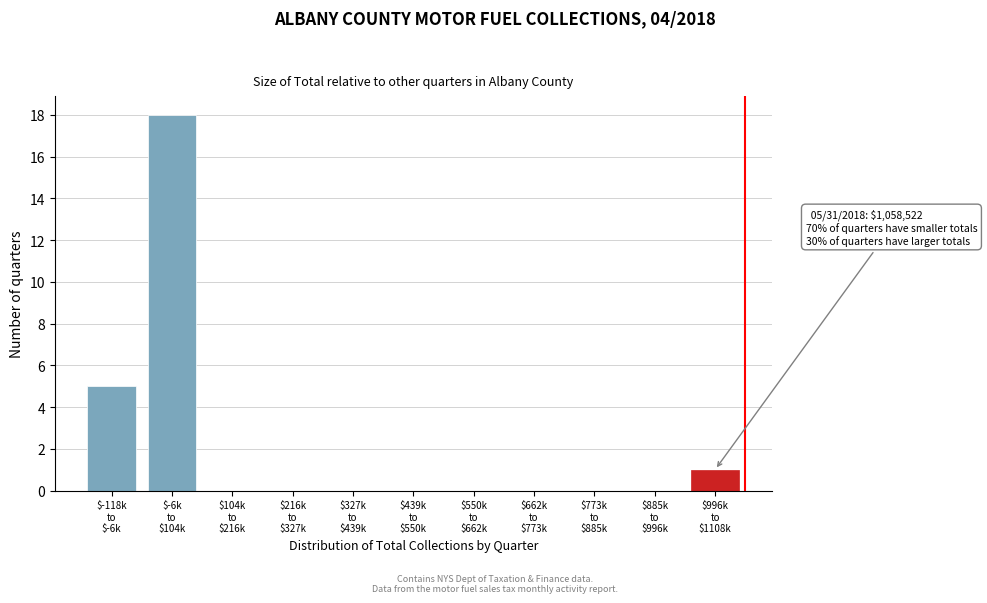

What is the sum of all values?

24